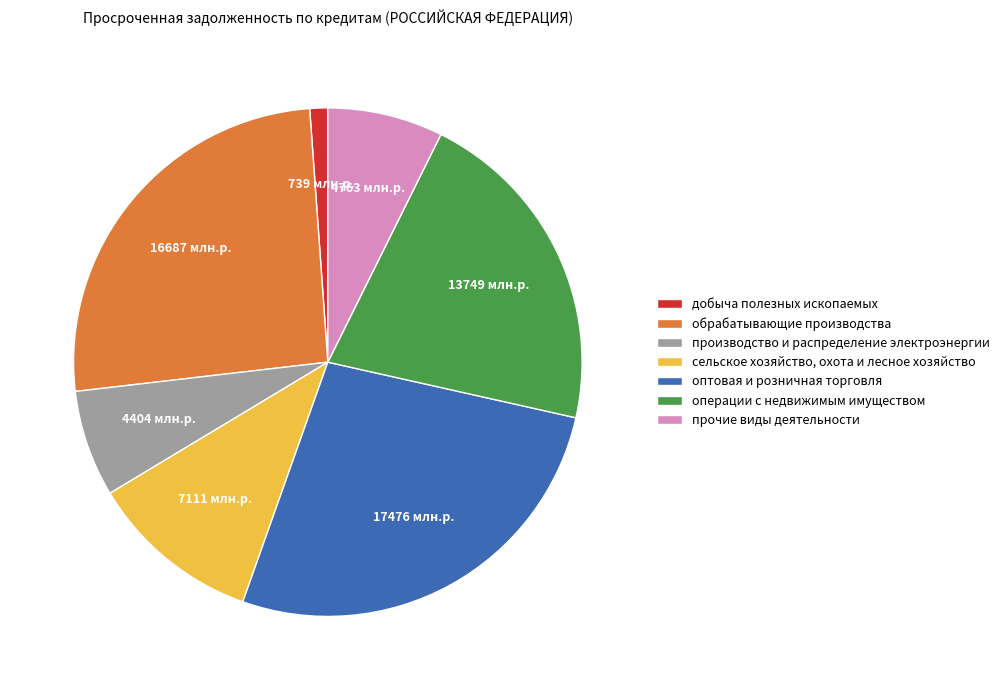

The оптовая и розничная торговля slice represents 39% of the pie. True or false?

False